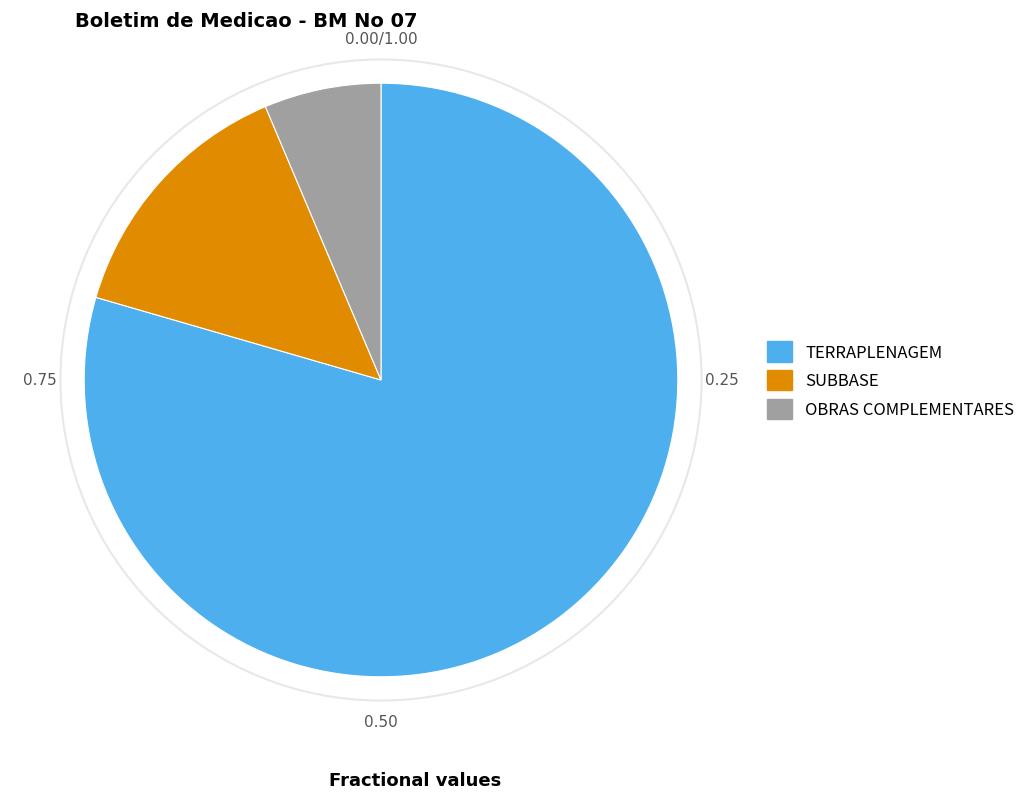

Rank the categories by value from lowest to highest.

OBRAS COMPLEMENTARES, SUBBASE, TERRAPLENAGEM